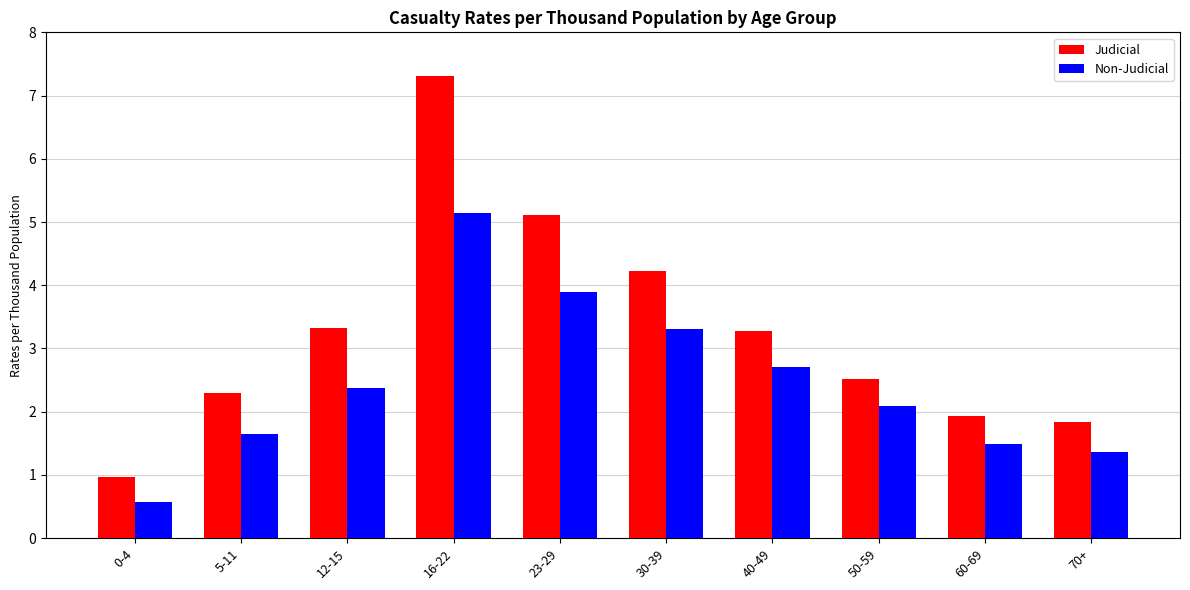

True or false: Non-Judicial has a value of 1.1 at 40-49.

False